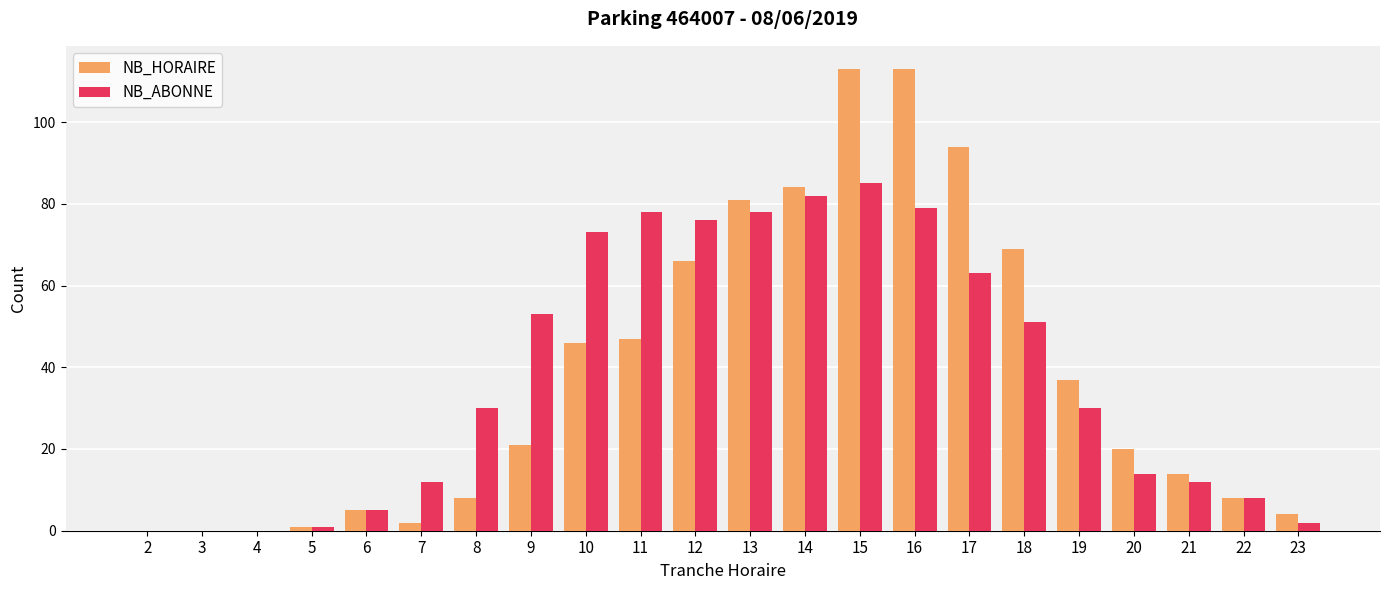

What is the sum of all NB_HORAIRE values?

833